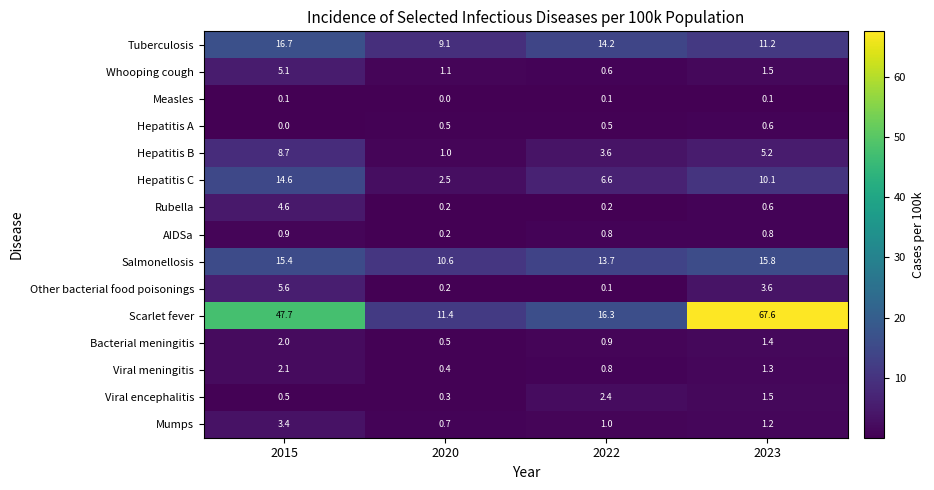

What is the greatest value displayed?

67.6